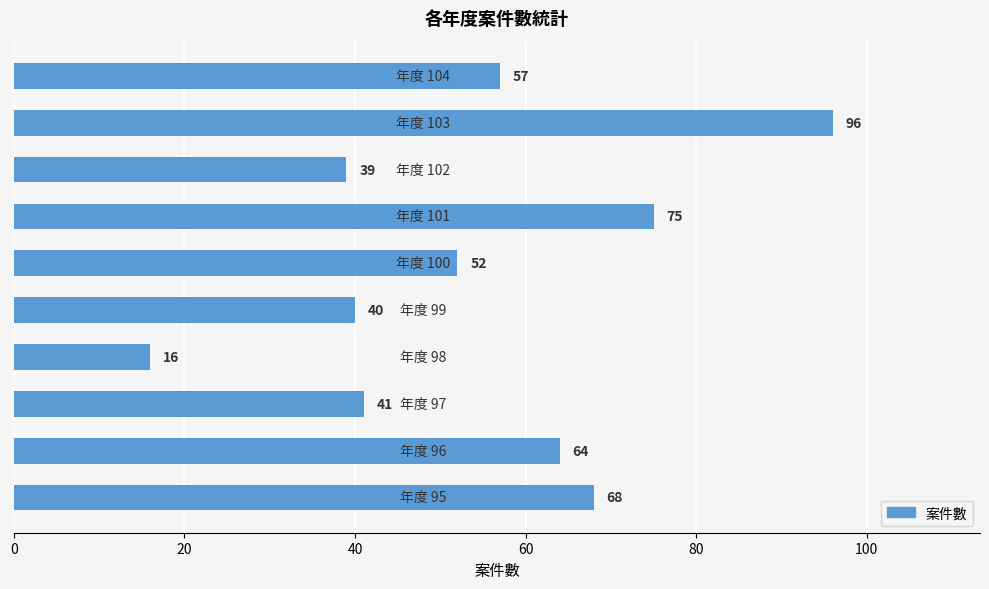

What is the change in value from 96 to 100?

-12